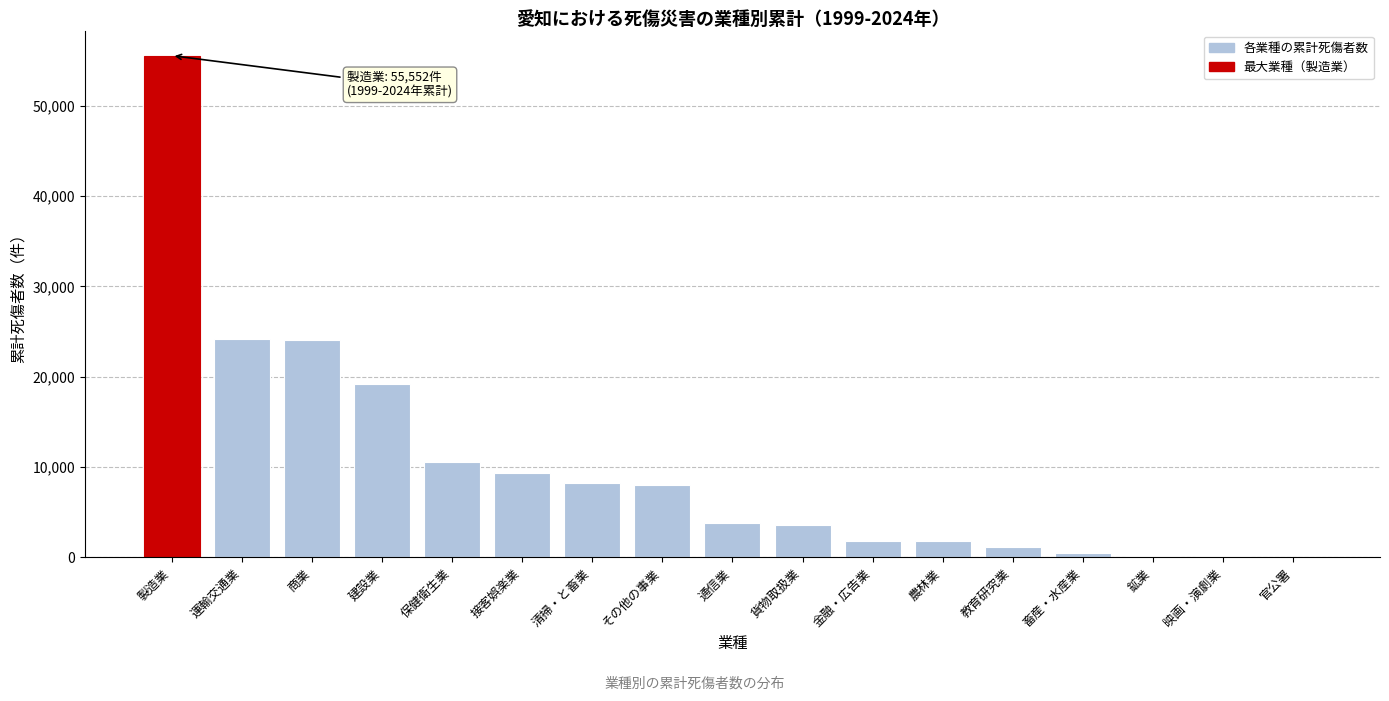

Where is the data nearest to the value 27801?

運輸交通業